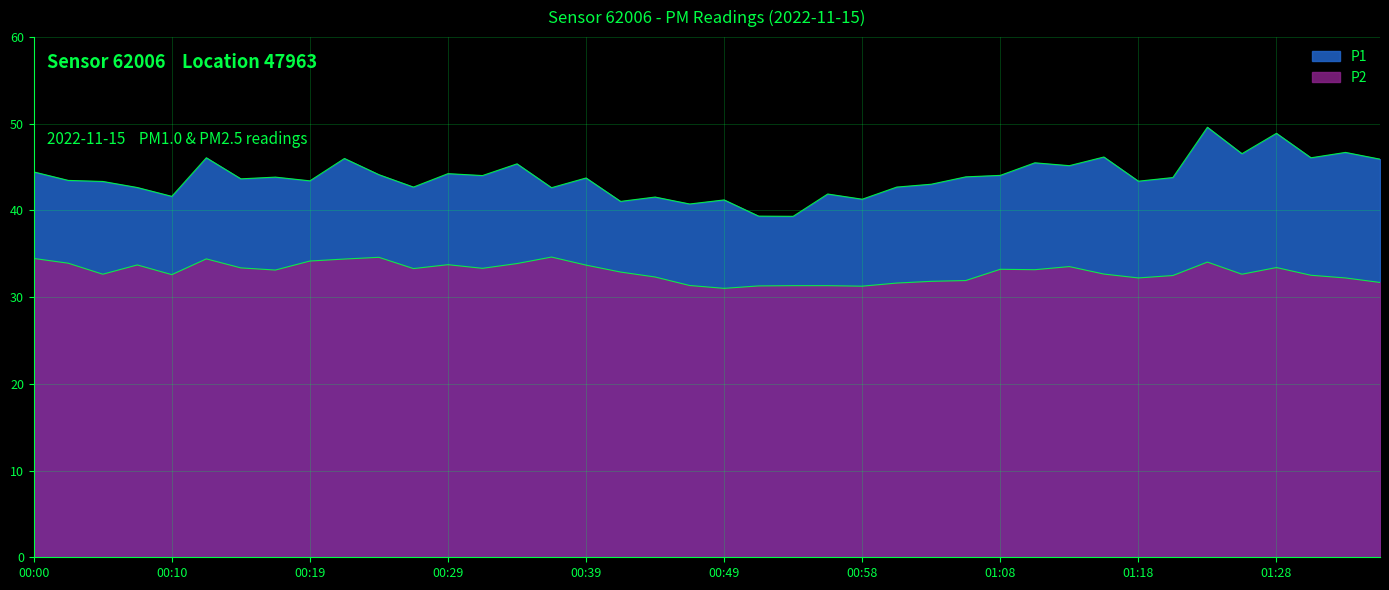

True or false: P2 has more than 1 interior local peaks.

True